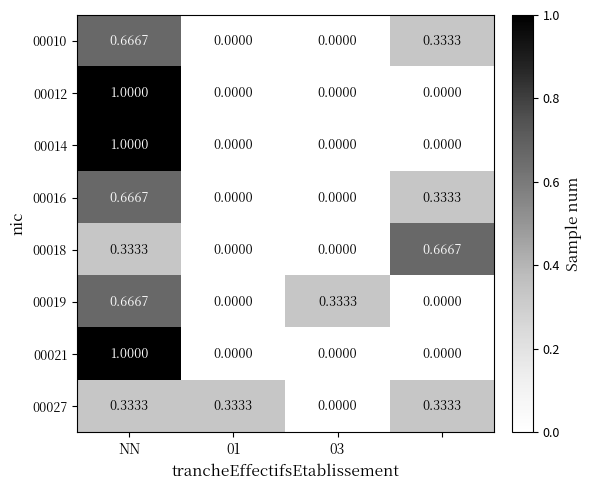

Reading left to right, list all the values displayed in this chart.

00010: 0.7	0.0	0.0	0.3
00012: 1.0	0.0	0.0	0.0
00014: 1.0	0.0	0.0	0.0
00016: 0.7	0.0	0.0	0.3
00018: 0.3	0.0	0.0	0.7
00019: 0.7	0.0	0.3	0.0
00021: 1.0	0.0	0.0	0.0
00027: 0.3	0.3	0.0	0.3